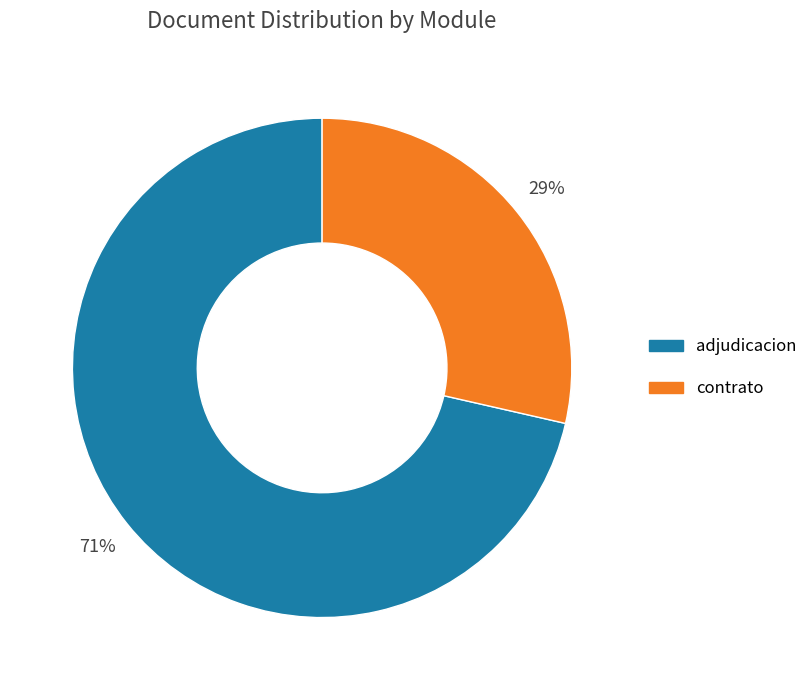

Rank the categories by value from highest to lowest.

adjudicacion, contrato